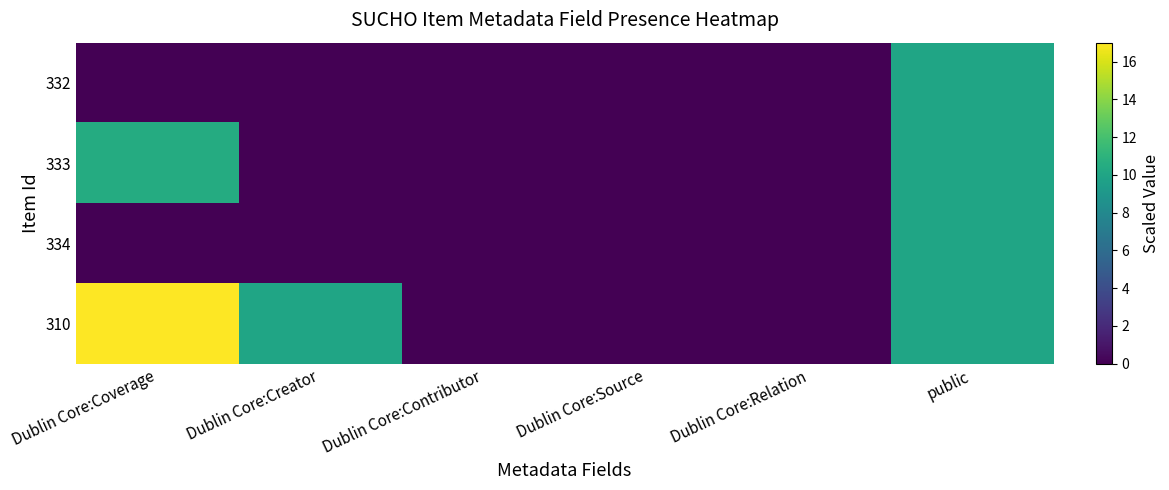

Which has a higher value, Dublin Core:Contributor or Dublin Core:Coverage?

Dublin Core:Contributor